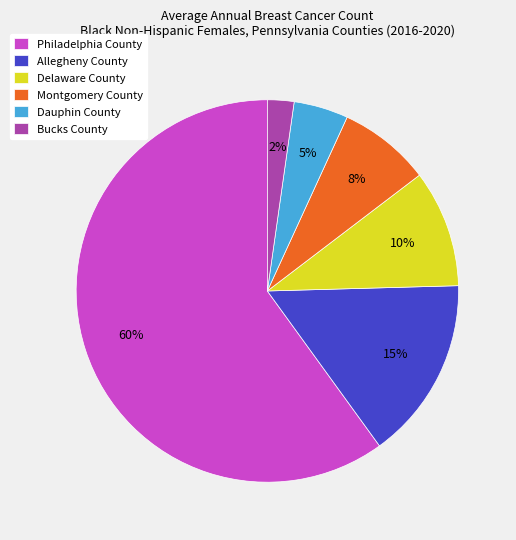

To the nearest percent, what is the average slice percentage?

17%